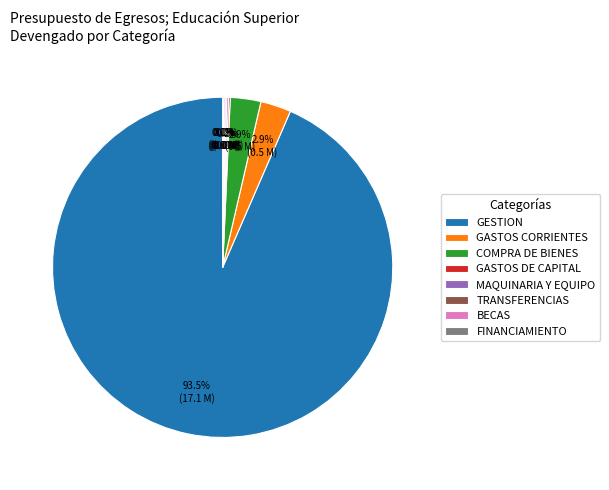

How much of the chart is everything except COMPRA DE BIENES?

97.1%